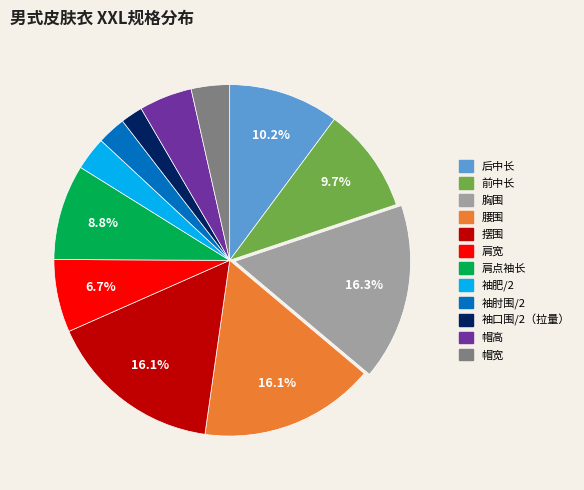

Approximately how many times larger is the value at 腰围 compared to 帽高?

3.3